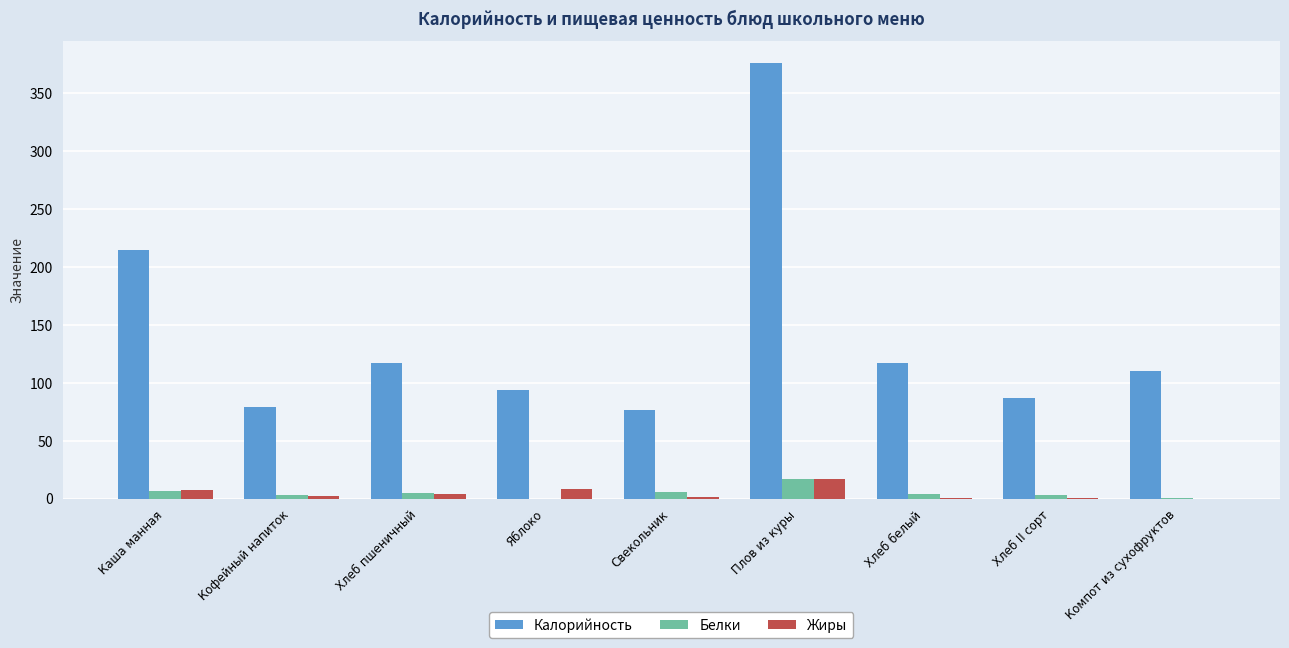

Which label corresponds to the largest value in the chart?

Плов из куры